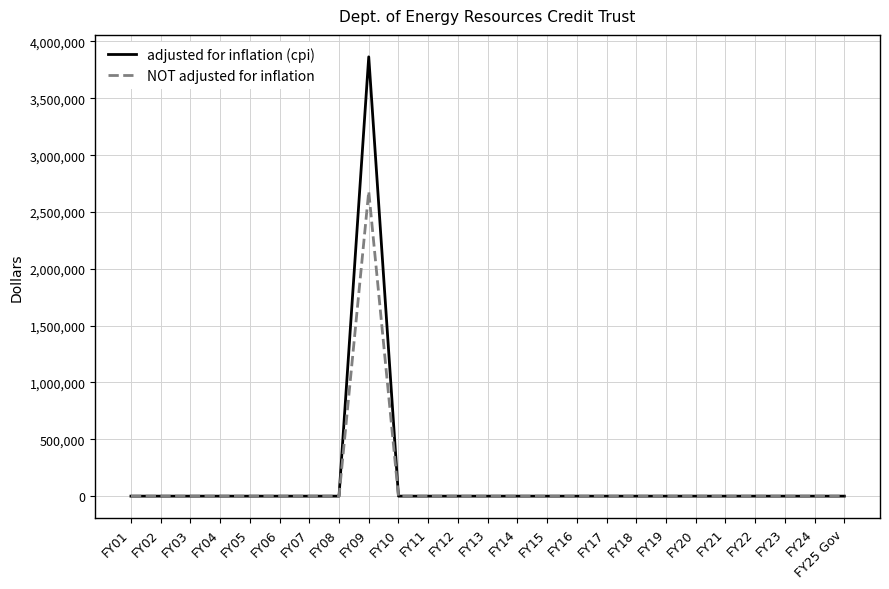

List the series in order of their overall mean, lowest first.

NOT adjusted for inflation, adjusted for inflation (cpi)